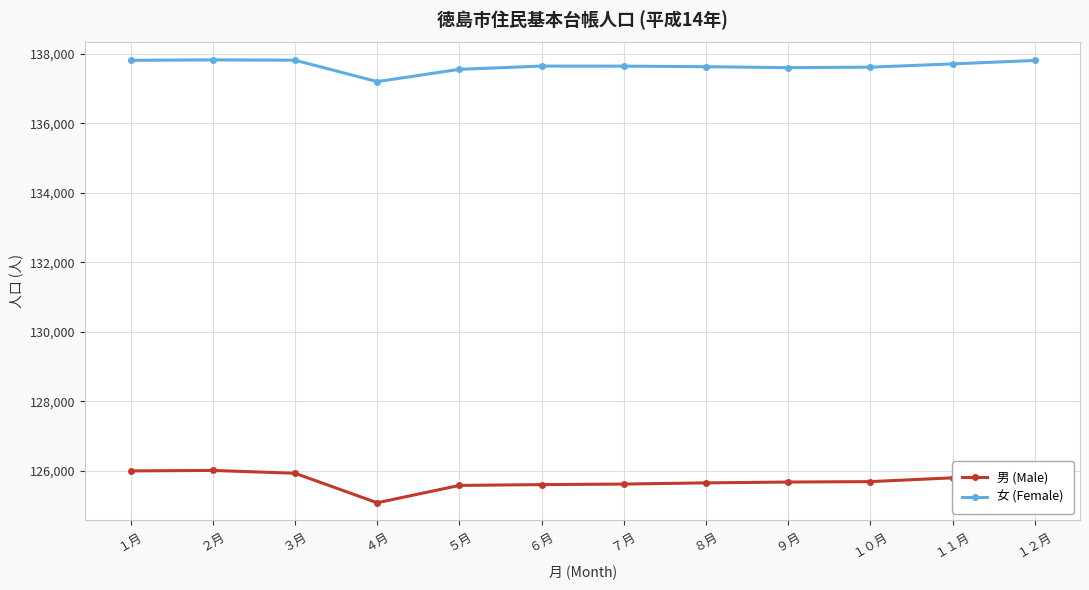

Rank the series by their average value, from lowest to highest.

男 (Male), 女 (Female)